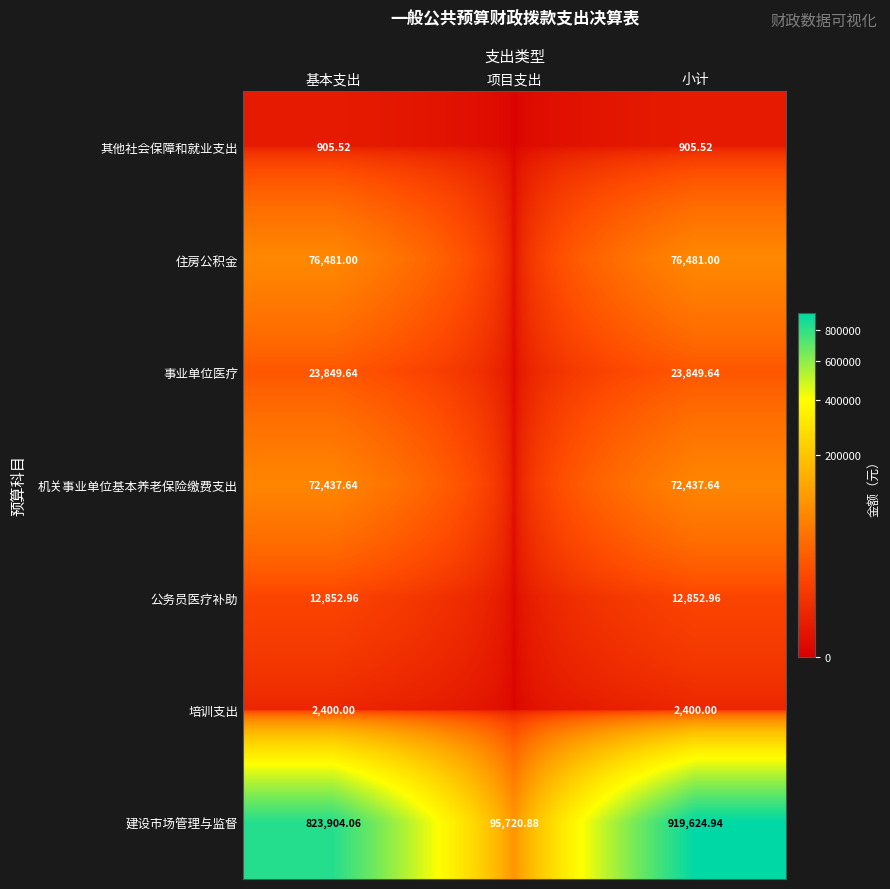

How many data points in 建设市场管理与监督 are above 823904?

2